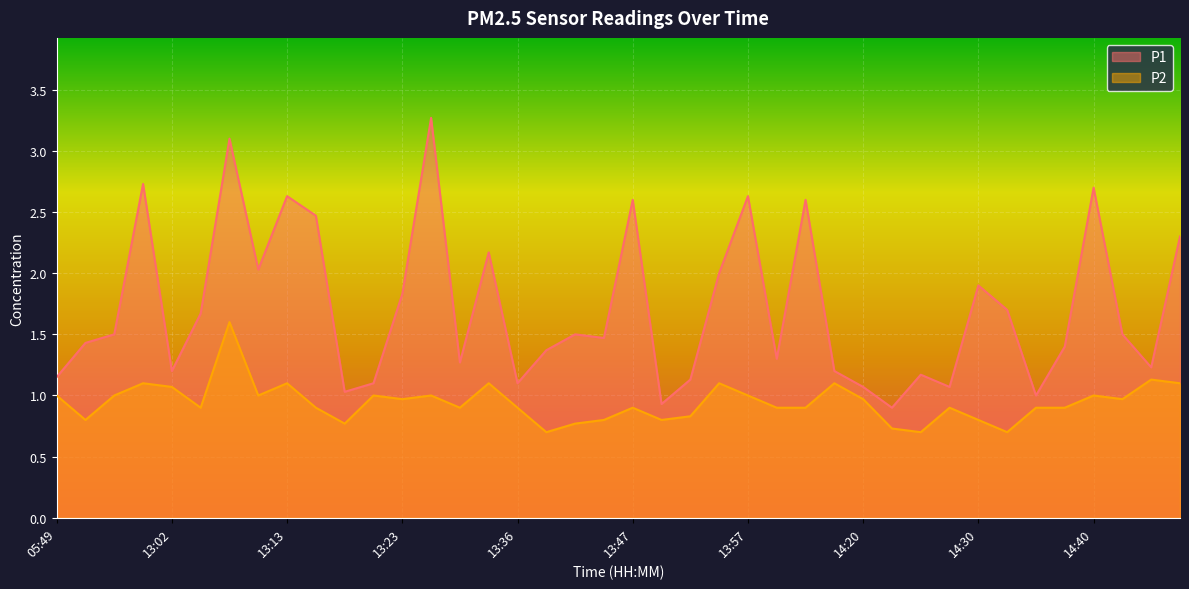

Reading left to right, transcribe all the data shown in this chart.

P1: 1.1	1.4	1.5	2.7	1.2	1.7	3.1	2.0	2.6	2.5	1.0	1.1	1.8	3.3	1.3	2.2	1.1	1.4	1.5	1.5	2.6	0.9	1.1	2.0	2.6	1.3	2.6	1.2	1.1	0.9	1.2	1.1	1.9	1.7	1.0	1.4	2.7	1.5	1.2	2.3
P2: 1.0	0.8	1.0	1.1	1.1	0.9	1.6	1.0	1.1	0.9	0.8	1.0	1.0	1.0	0.9	1.1	0.9	0.7	0.8	0.8	0.9	0.8	0.8	1.1	1.0	0.9	0.9	1.1	1.0	0.7	0.7	0.9	0.8	0.7	0.9	0.9	1.0	1.0	1.1	1.1